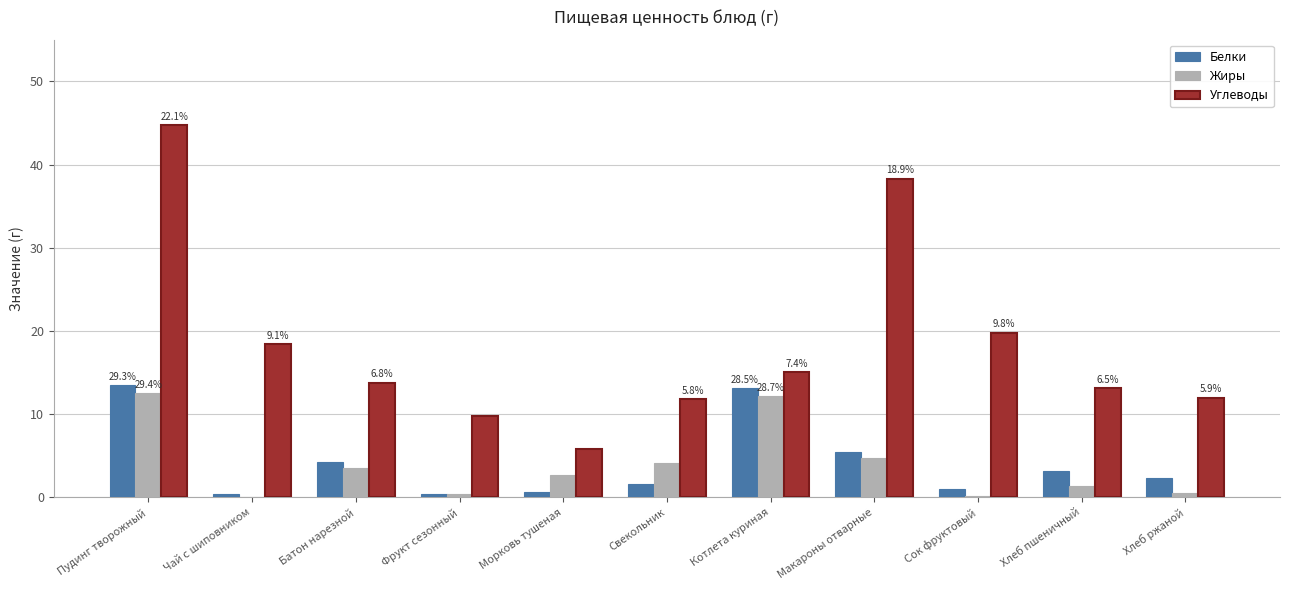

What are all the series names shown in the legend?

Белки, Жиры, Углеводы